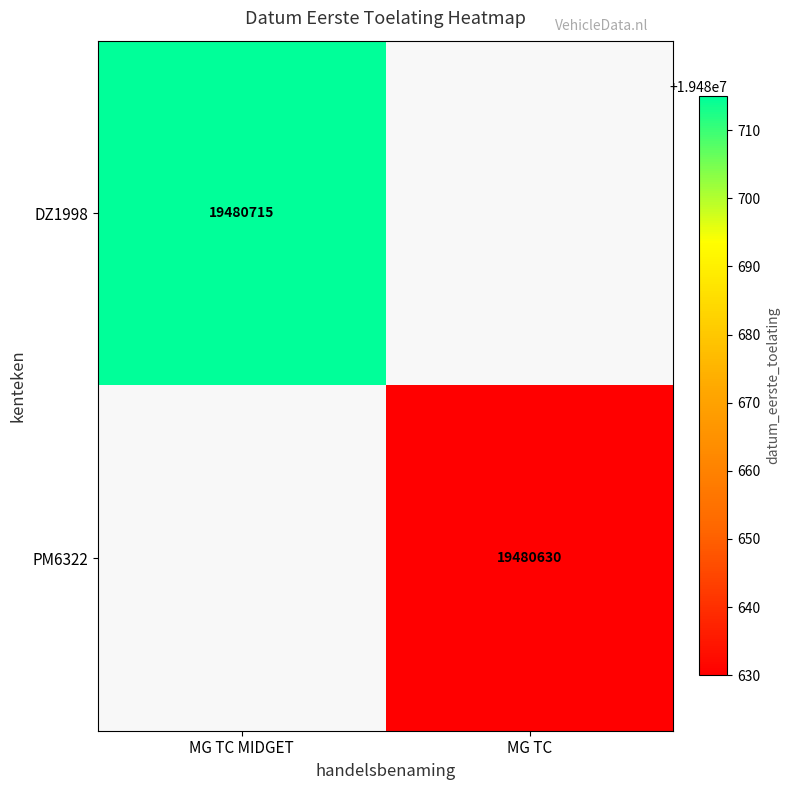

True or false: PM6322 has a value of 12497318 at MG TC.

False